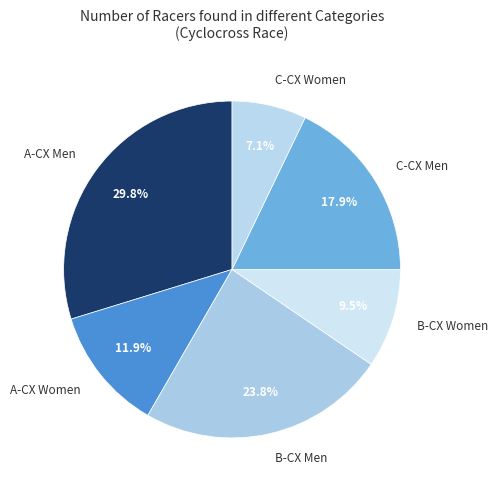

Does B-CX Men account for over 50% of the chart?

No